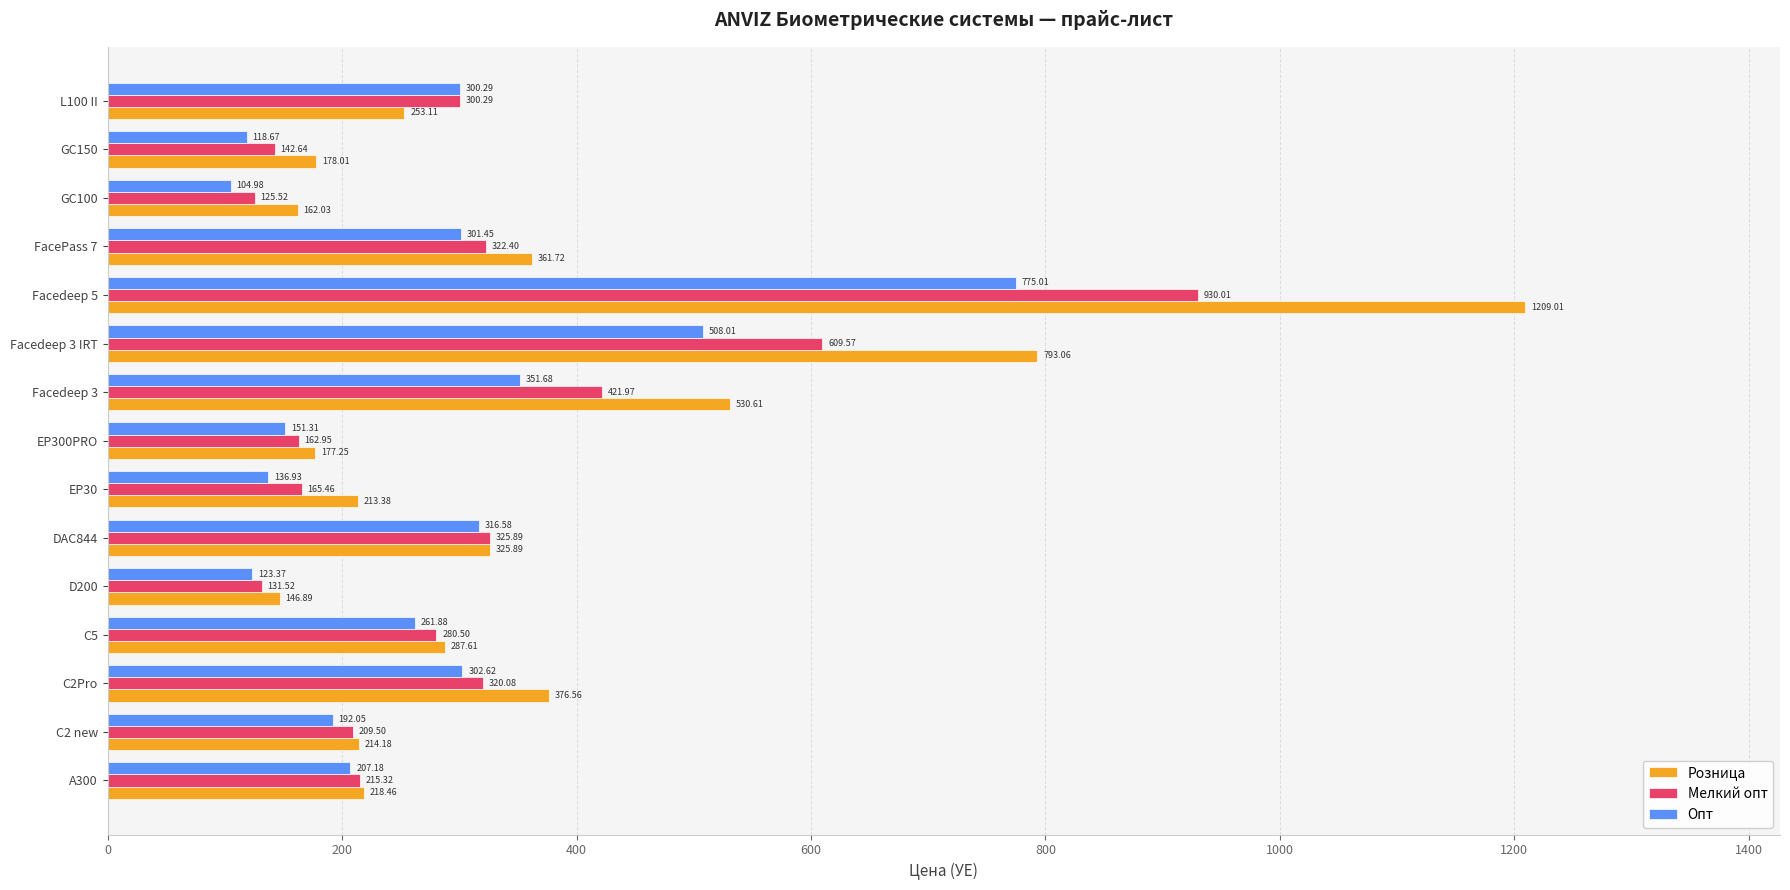

What is the difference between the highest and lowest values at Facedeep 3?

178.9